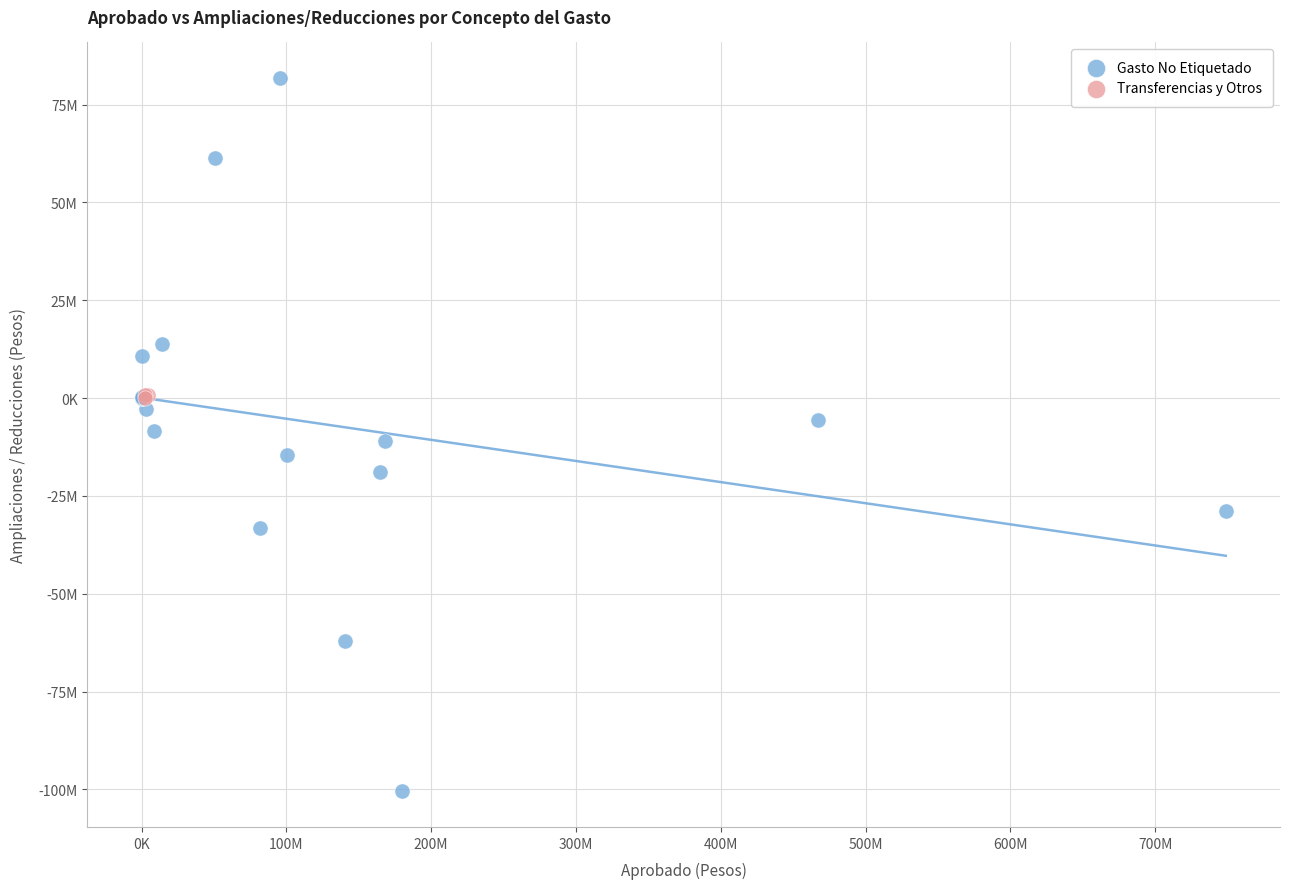

What are all the series names shown in the legend?

Gasto No Etiquetado, Transferencias y Otros